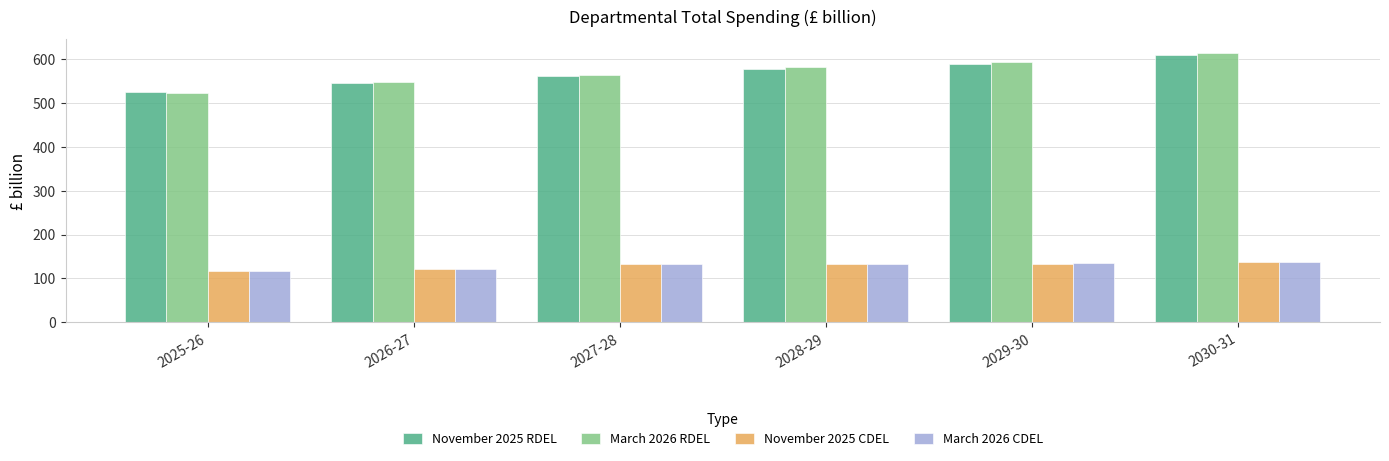

At which category is the sum across all series the highest?

2030-31